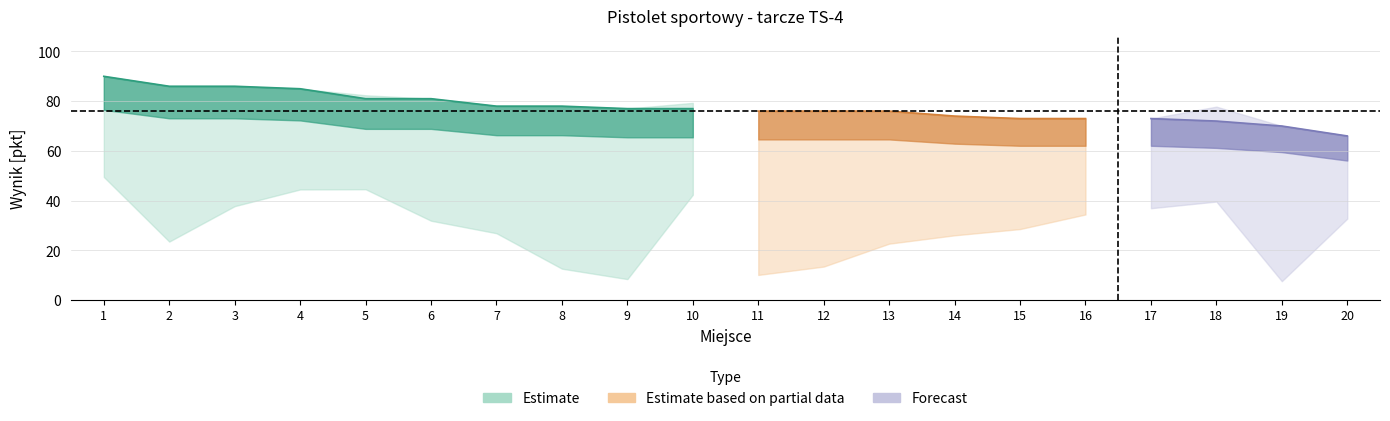

The id series shows 10 at 13. True or false?

False